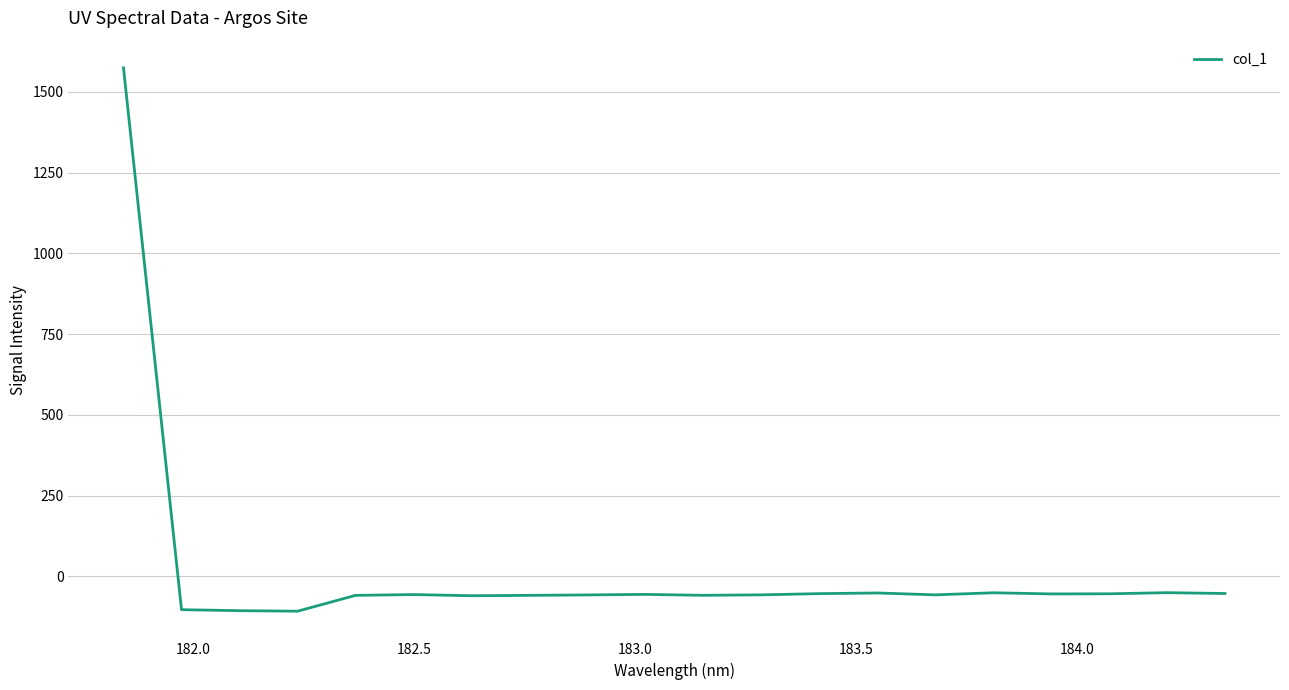

What is the sum of all values?

363.4